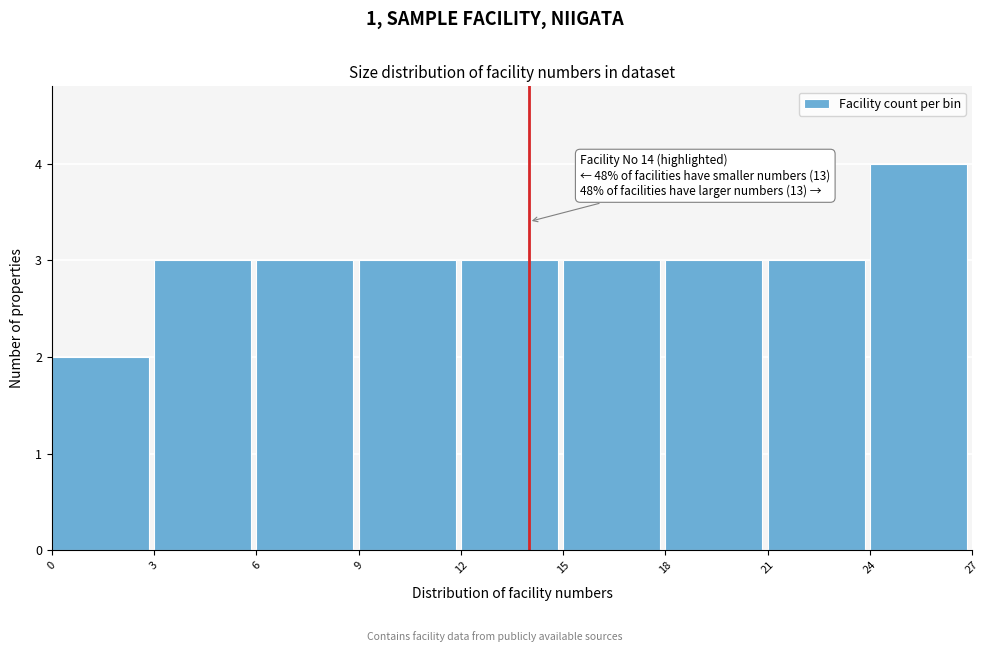

Which range on the x-axis has the tallest bar?

24 to 27